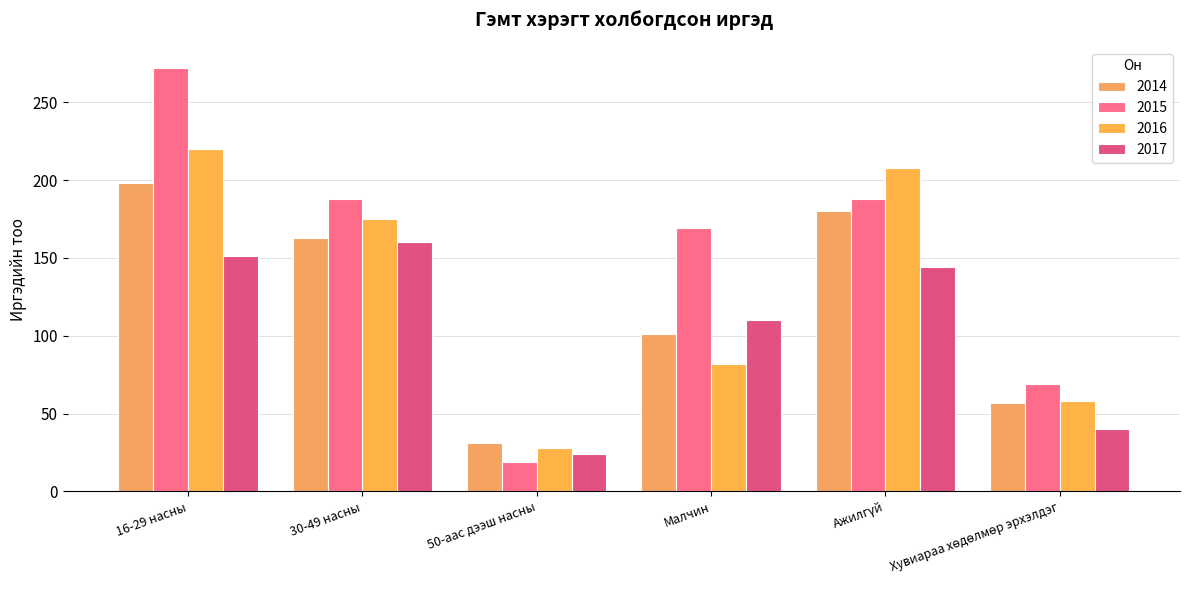

What is the total value across all series at 16-29 насны?

841